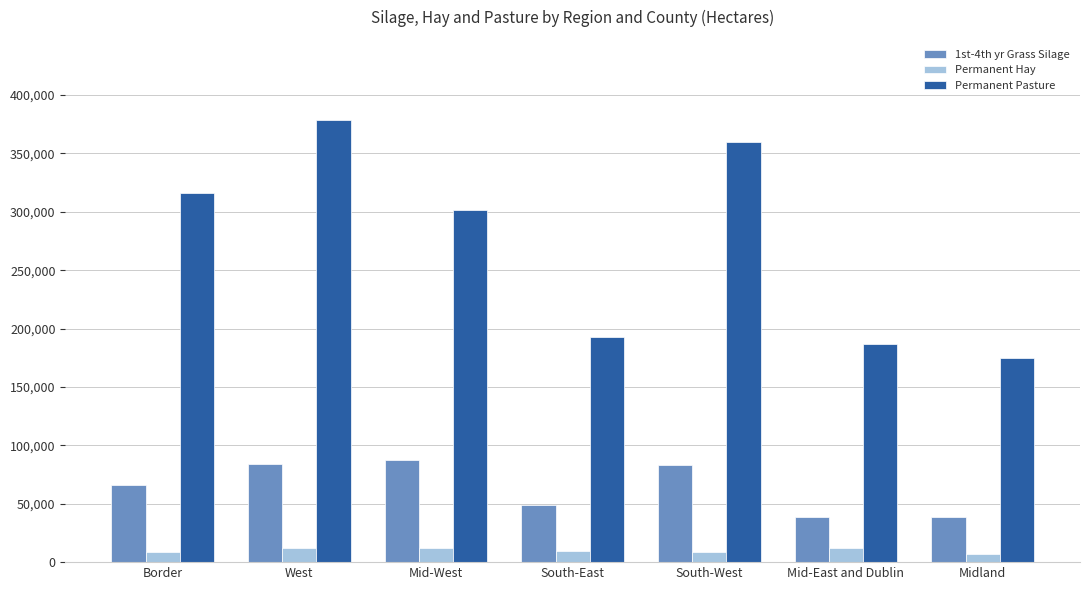

What is the difference between the Permanent Pasture values at West and Mid-East and Dublin?

192399.7